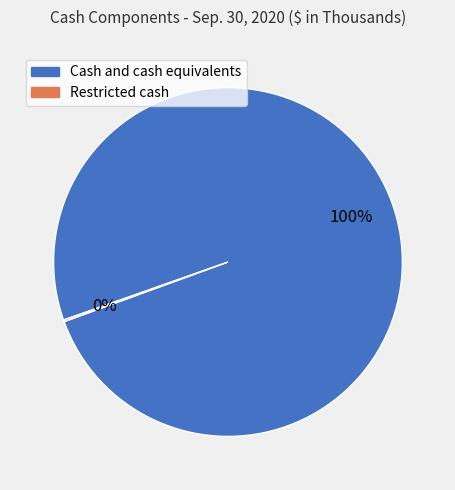

True or false: Cash and cash equivalents accounts for 87% of the total.

False